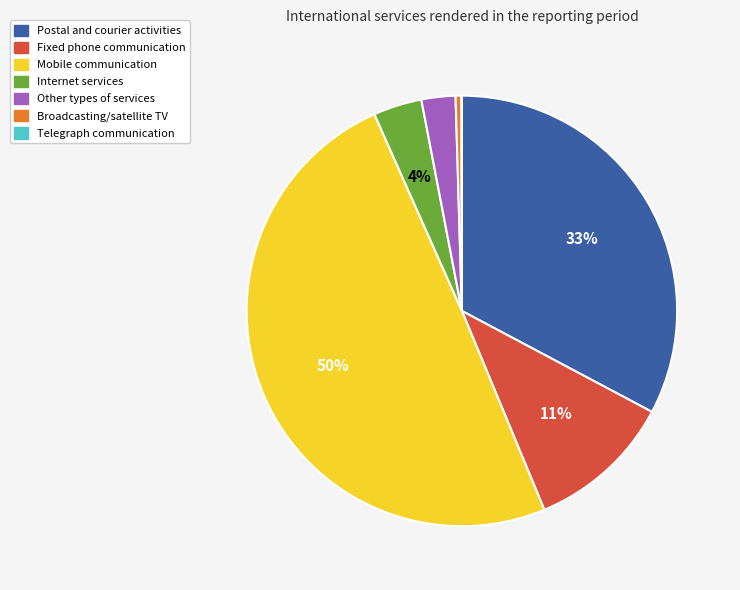

True or false: Other types of services accounts for 16% of the total.

False